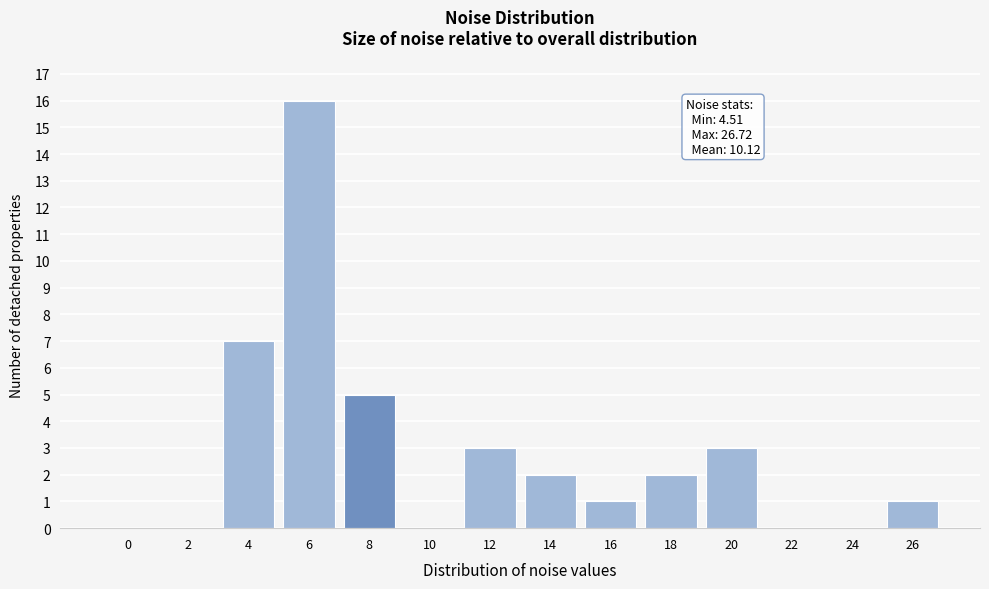

Reading left to right, list all the values displayed in this chart.

0=0	2=0	4=7	6=16	8=5	10=0	12=3	14=2	16=1	18=2	20=3	22=0	24=0	26=1